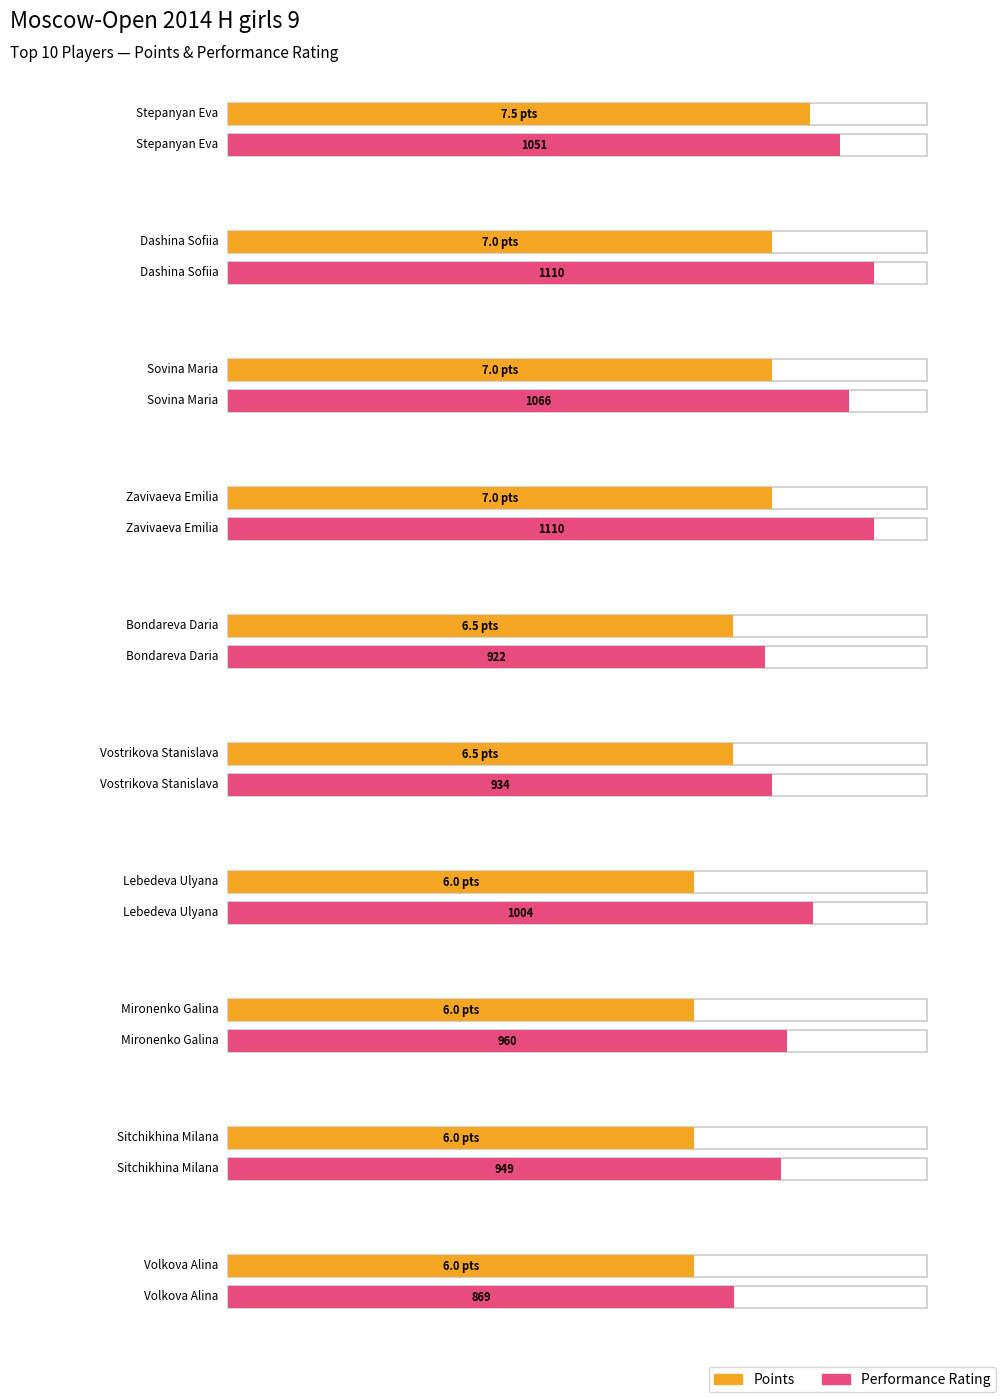

How many values in the Points series exceed 6?

6